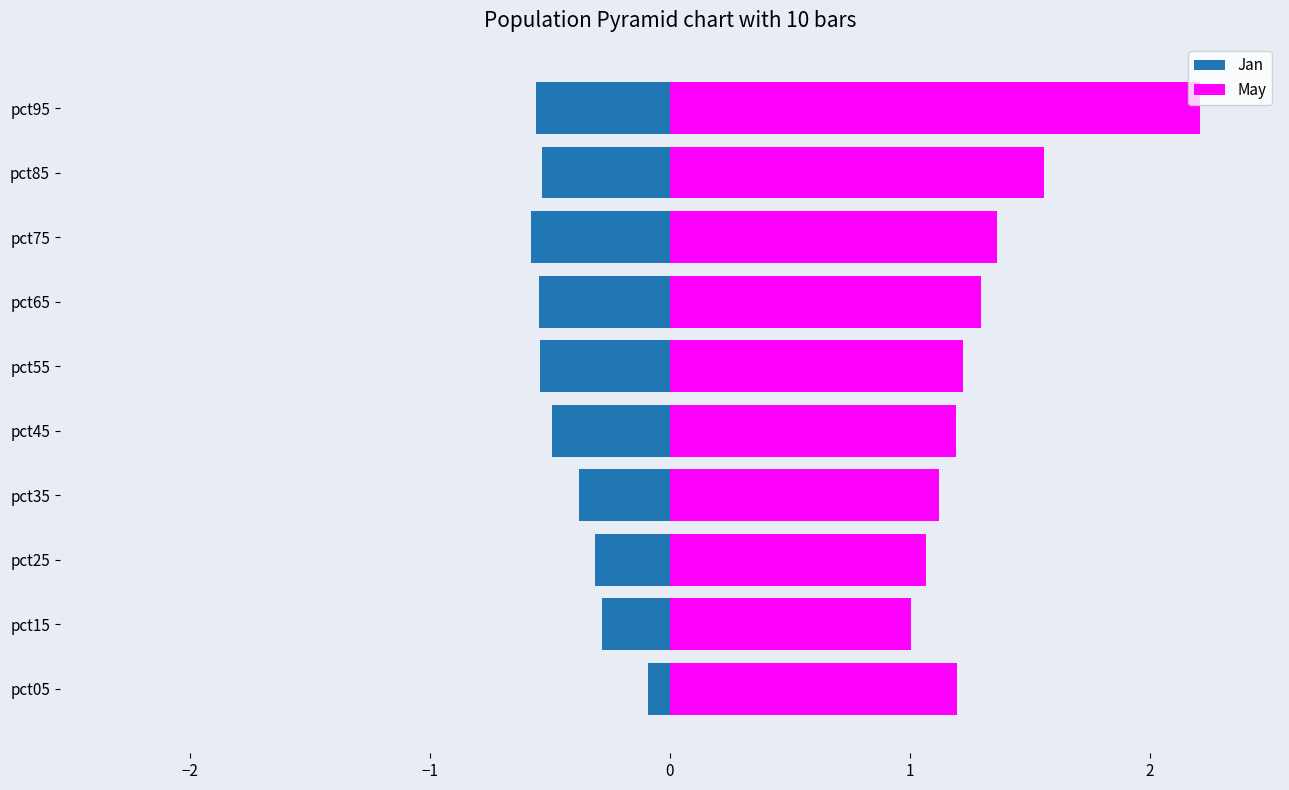

What is the total value across all series at pct75?

0.8